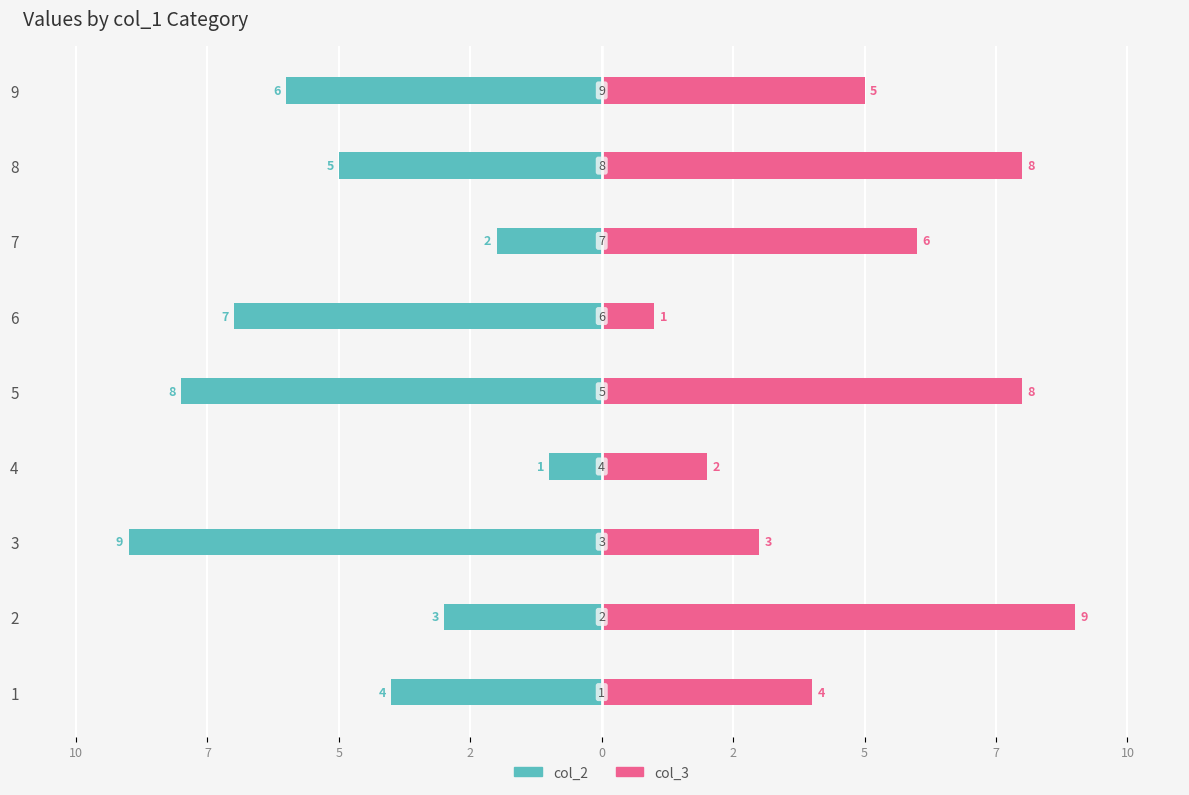

What are all the series names shown in the legend?

col_2, col_3